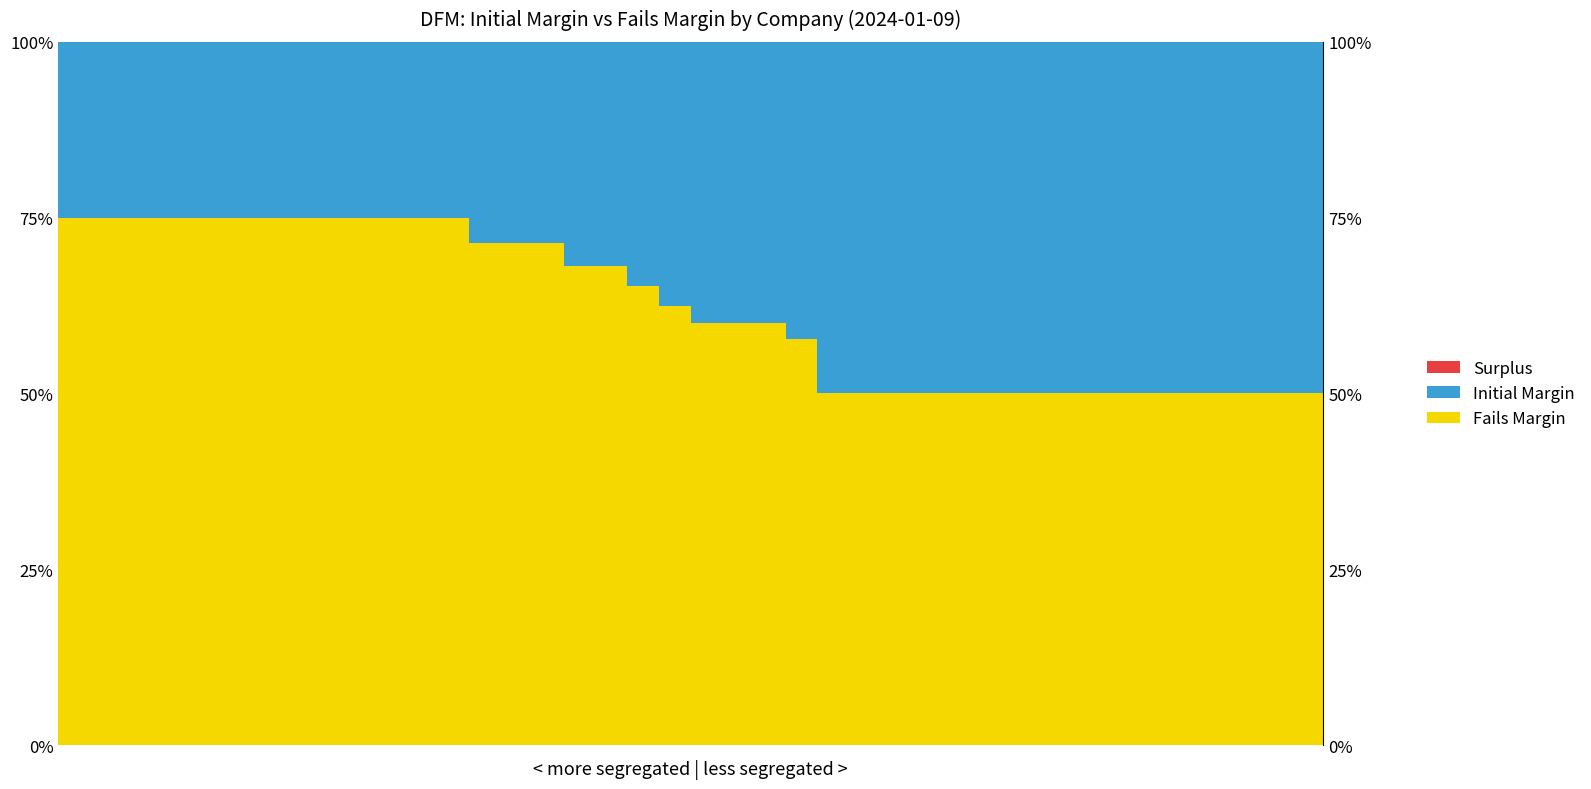

How many bars are there in each group?

3